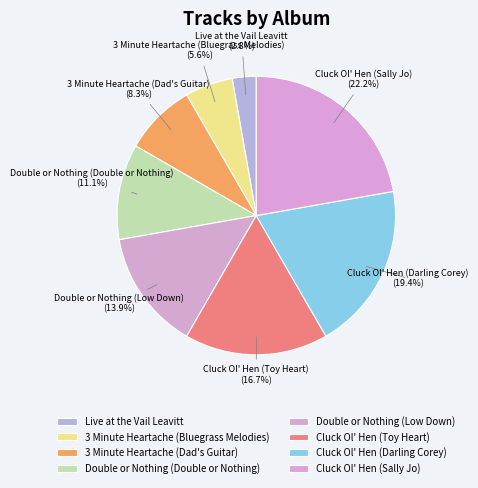

What is the ratio of the value at 3 Minute Heartache (Dad's Guitar) to the value at Live at the Vail Leavitt?

3.0